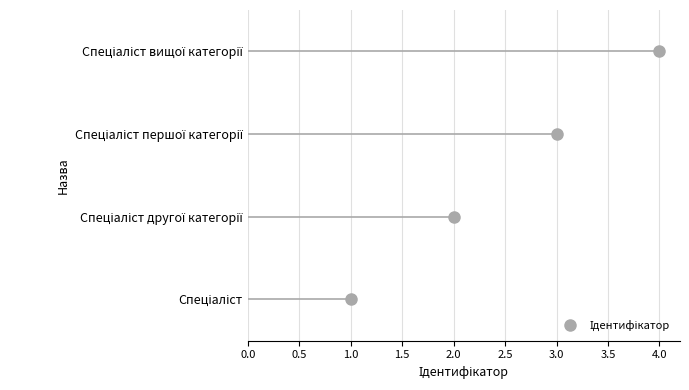

Between Спеціаліст другої категорії and Спеціаліст першої категорії, which is larger?

Спеціаліст першої категорії